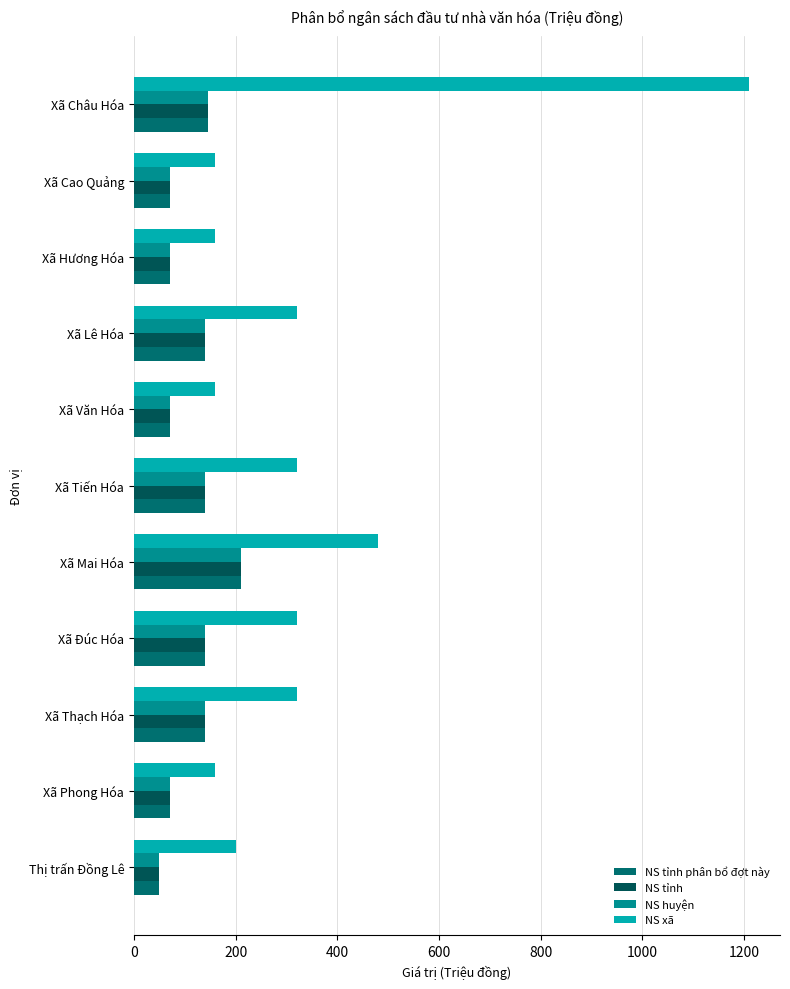

What is the difference between the second highest and minimum values in the NS xã series?

320